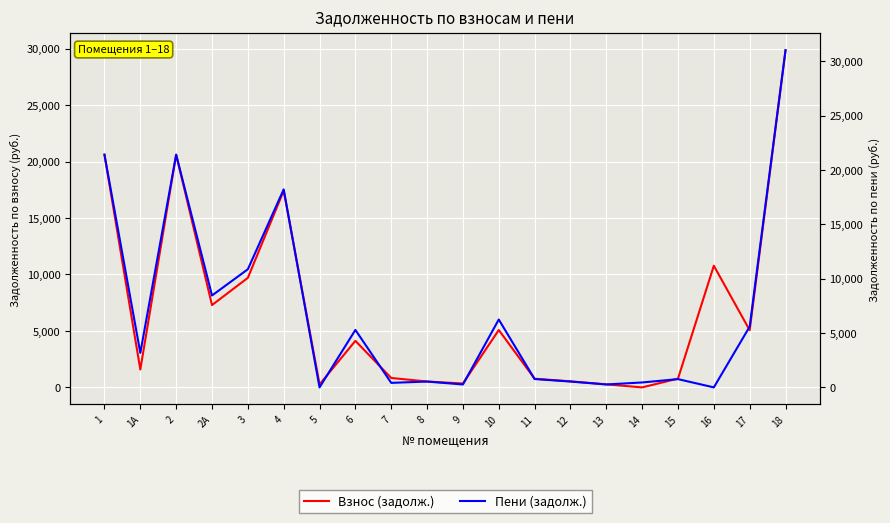

True or false: Пени (задолж.) and Взнос (задолж.) cross at least once.

True